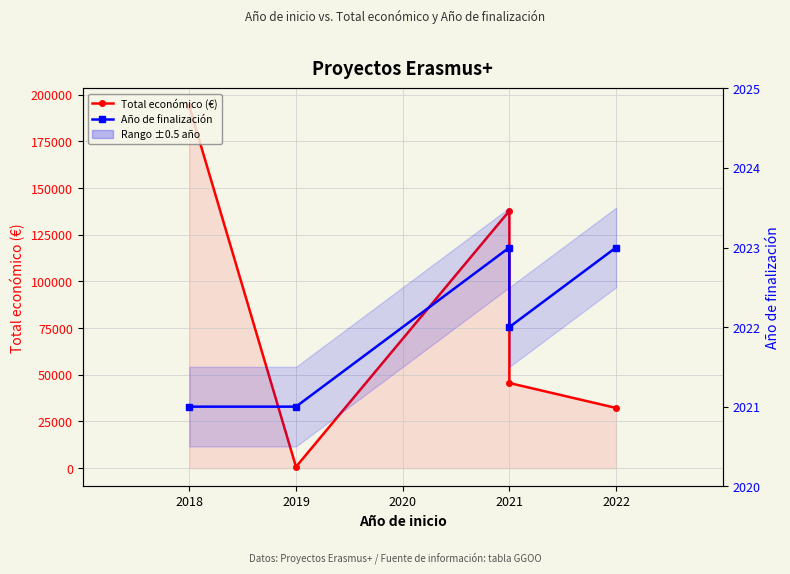

At which label does Total económico (€) reach its minimum?

2019